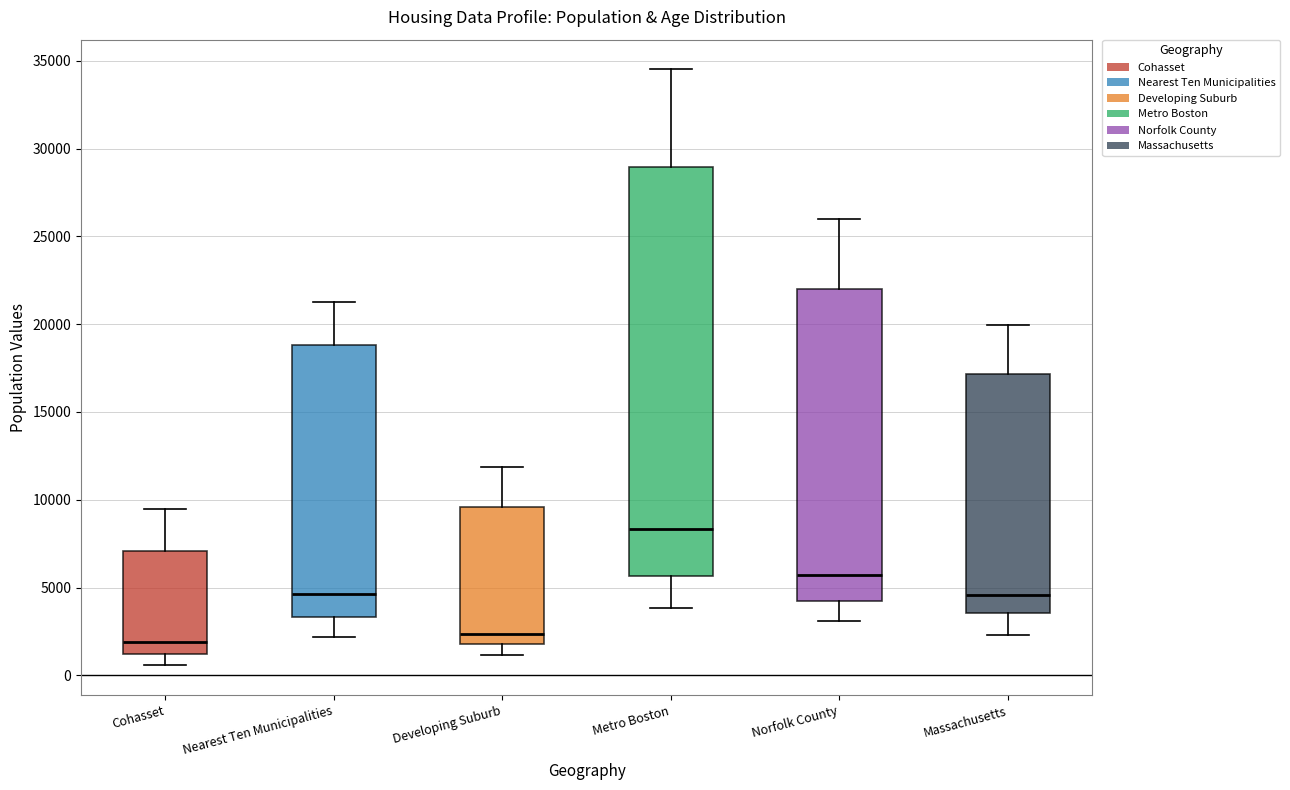

Reading left to right, read every box against the y-axis: the position of its median line, the range the box covers, and the ends of its whiskers. The values are not printed on the chart, so give them approximately, as read against the axis.

Cohasset: median 2000, box 1000 to 7000, whiskers 500 to 9500
Nearest Ten Municipalities: median 4500, box 3500 to 19000, whiskers 2000 to 21500
Developing Suburb: median 2500, box 2000 to 9500, whiskers 1000 to 12000
Metro Boston: median 8500, box 5500 to 29000, whiskers 4000 to 34500
Norfolk County: median 5500, box 4000 to 22000, whiskers 3000 to 26000
Massachusetts: median 4500, box 3500 to 17000, whiskers 2500 to 20000